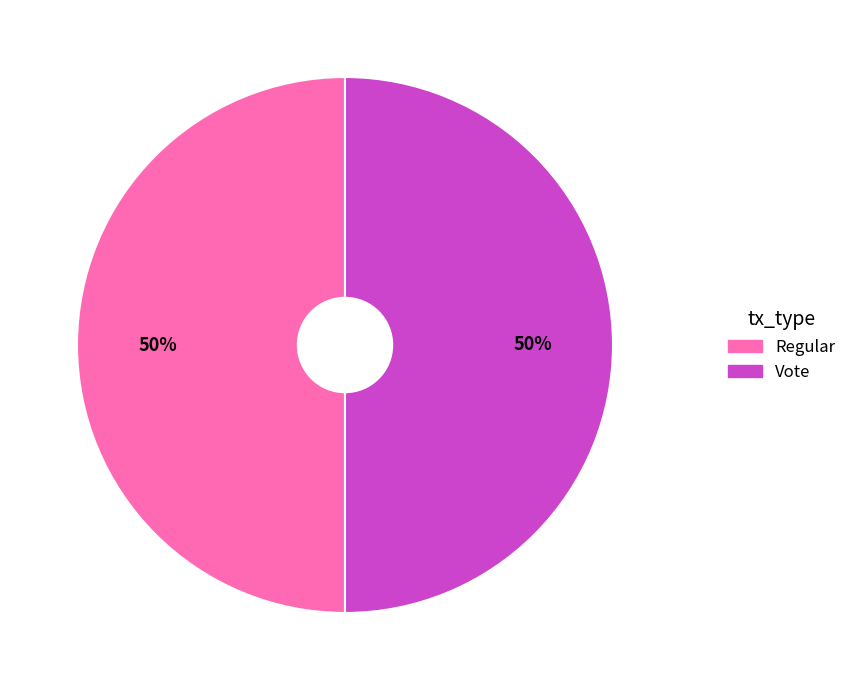

Is it true that Regular is 7% of the pie?

False